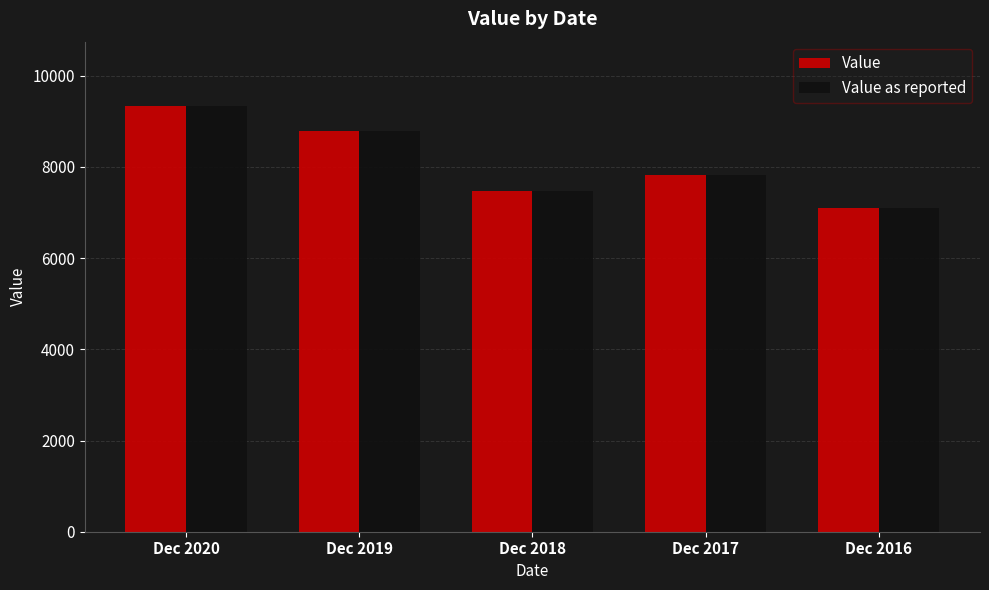

Is the value of Value at Dec 2018 greater than the value of Value as reported at Dec 2017?

No